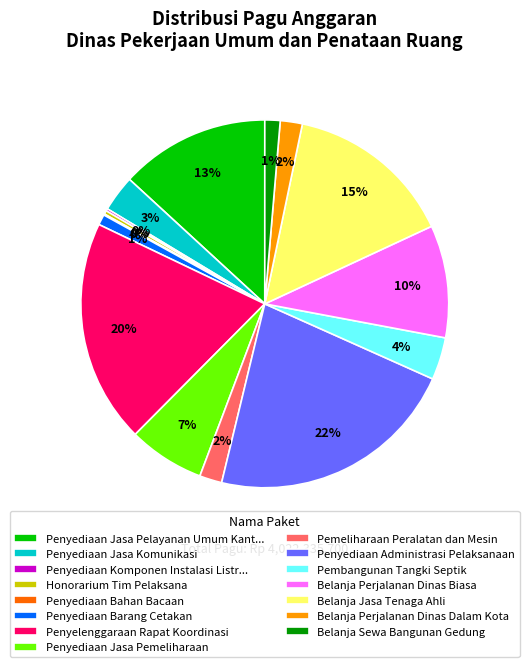

To the nearest percent, what is the combined percentage of Penyediaan Jasa Komunikasi and Pemeliharaan Peralatan dan Mesin?

5%